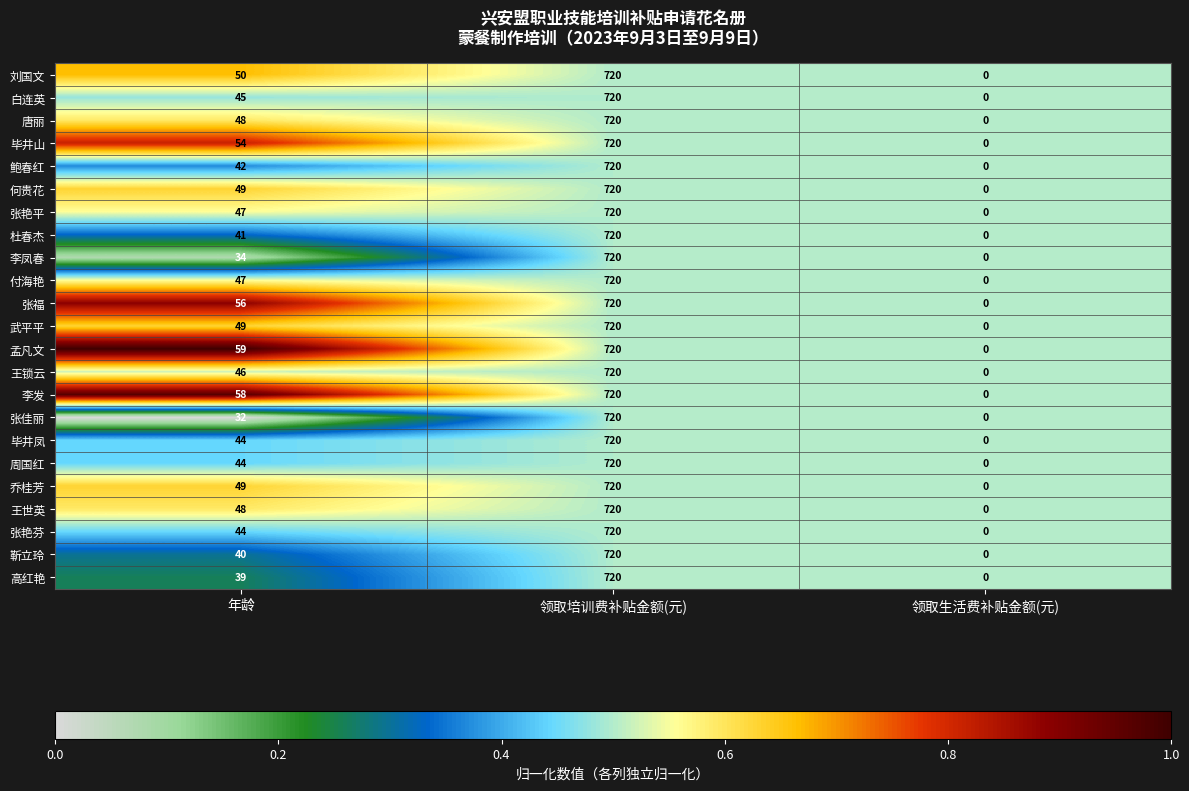

What is the spread (max minus min) of values at 年龄?

27